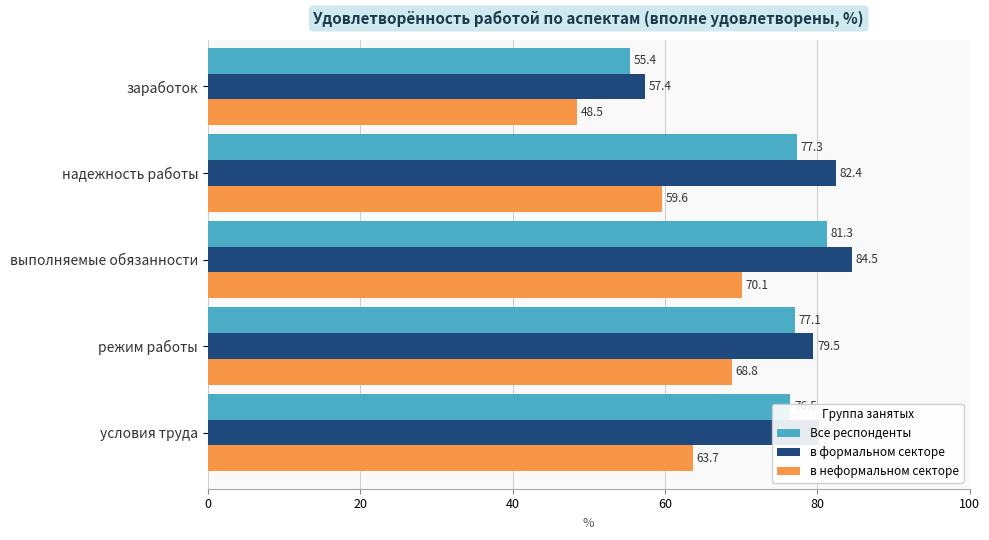

Between заработок and надежность работы, which series saw the biggest shift?

в формальном секторе